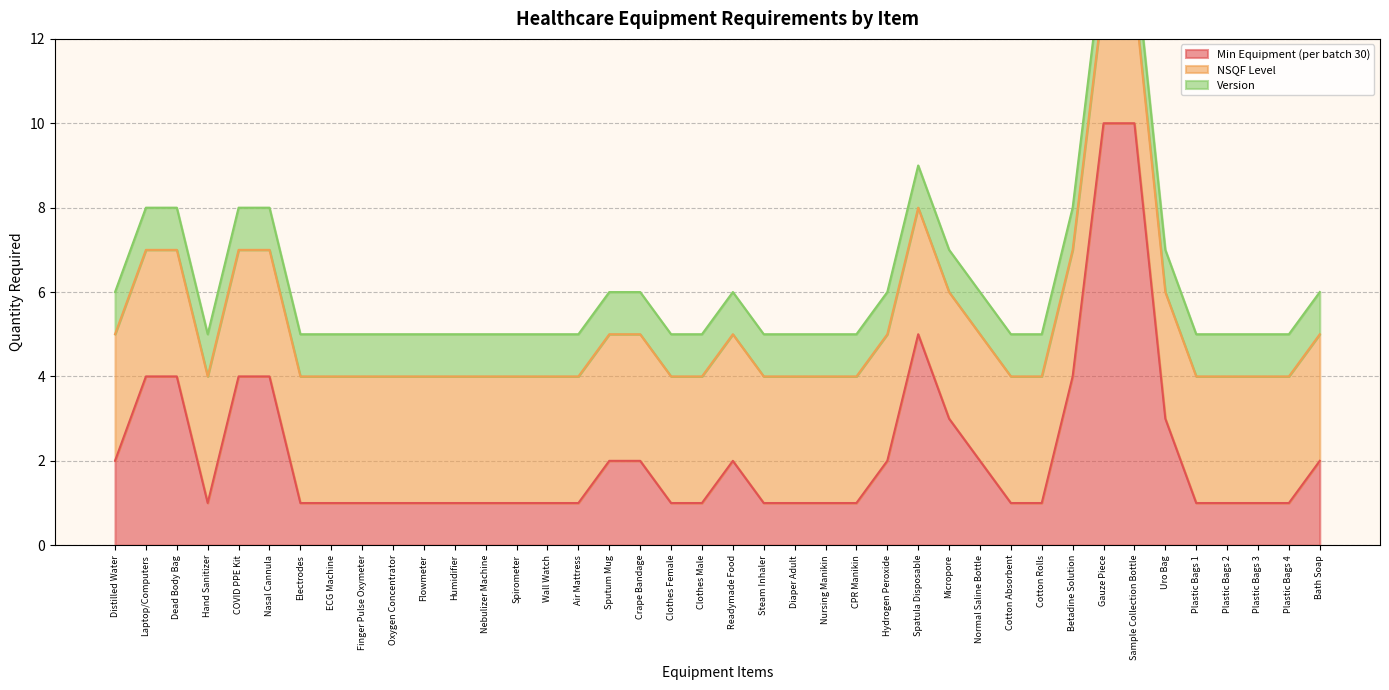

Which label corresponds to the largest value in the chart?

Gauze Piece